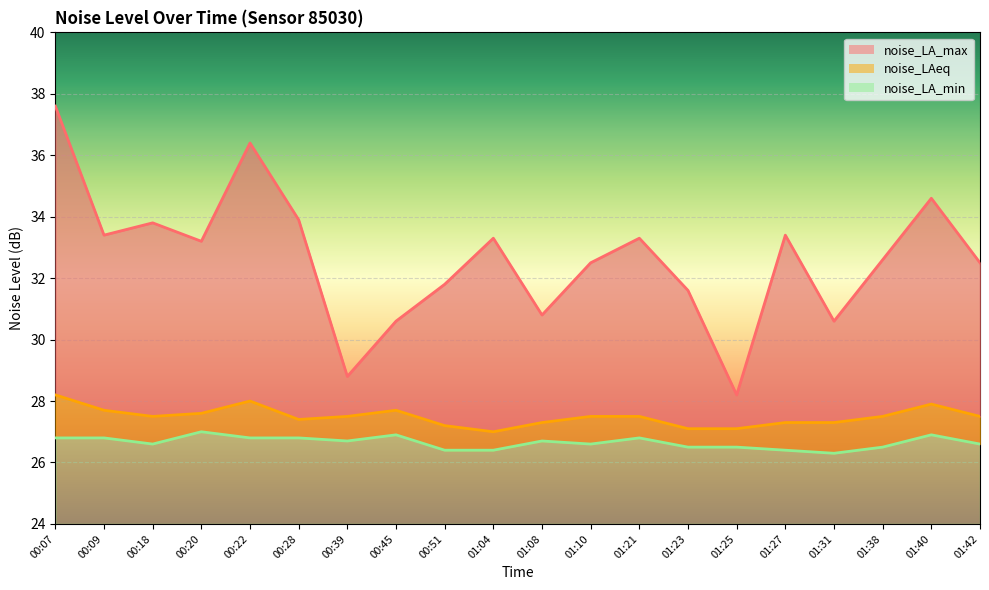

Where is the first local minimum for noise_LA_min?

00:18